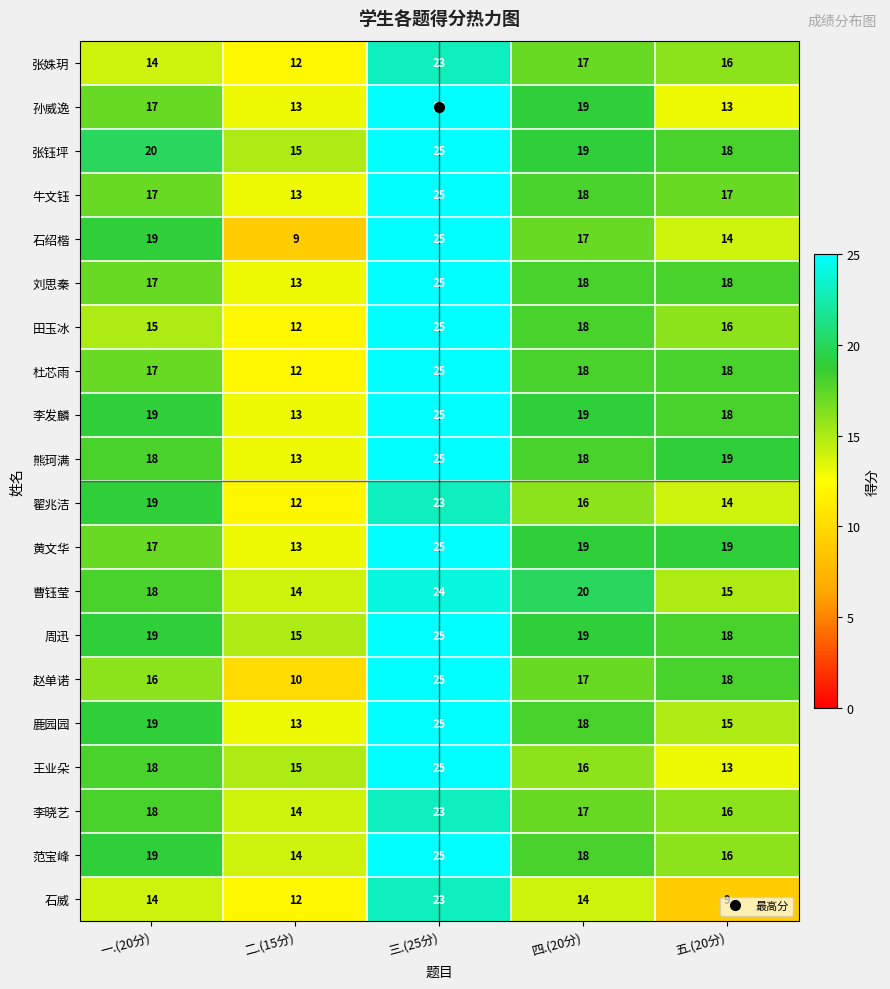

List the labels in order of 王业朵 value, smallest first.

五.(20分), 二.(15分), 四.(20分), 一.(20分), 三.(25分)